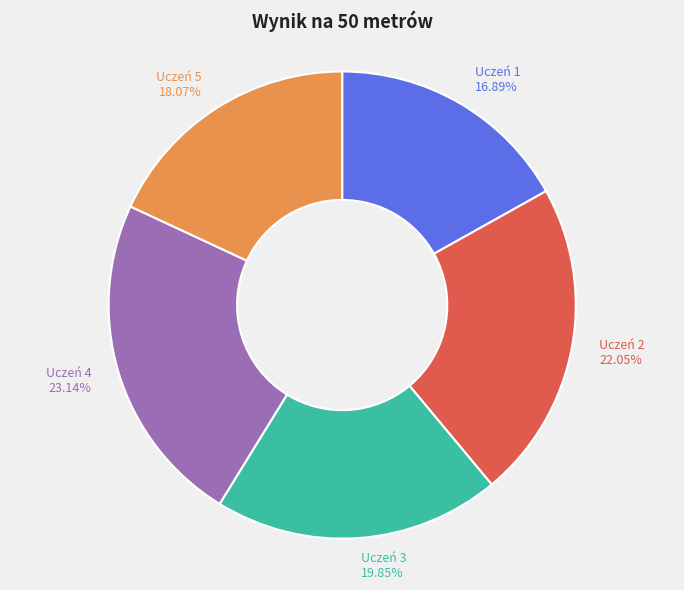

What is the ratio of the value at Uczeń 5 to the value at Uczeń 3?

0.9